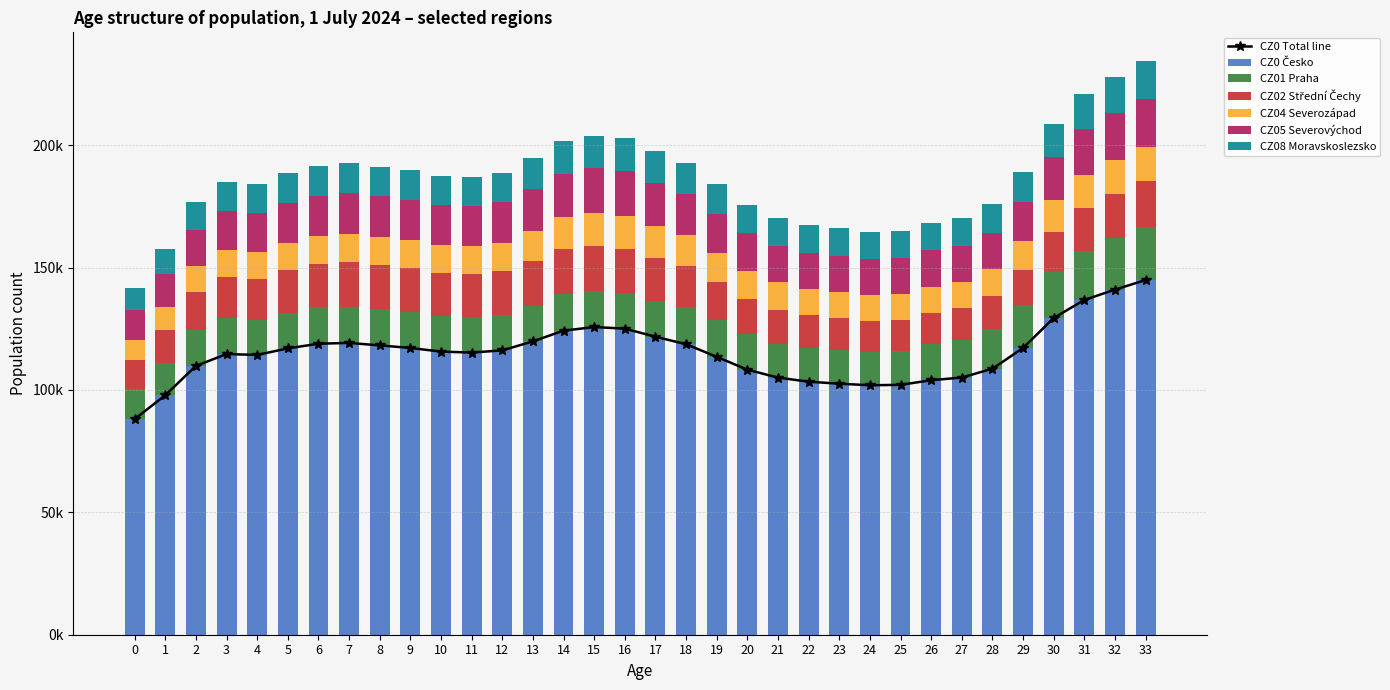

Reading left to right, extract all data points from this chart.

CZ0 Česko: 88106	97858	109845	114673	114324	116997	118900	119228	118219	117171	115679	115291	116181	119870	124236	125706	125079	121758	118698	113547	108293	105063	103383	102572	101925	102105	103978	105096	108682	117157	129401	136789	141014	144910
CZ01 Praha: 12335	13166	14635	14821	14219	14549	14838	14861	14897	14826	14570	14556	14550	14617	14783	14678	14455	14790	15301	14962	14563	13892	13571	13607	13678	13911	14697	15433	16332	17554	19064	20104	20942	21689
CZ02 Střední Čechy: 11869	13618	15736	16840	16876	17427	17906	18076	17829	17851	17649	17562	17814	18240	18506	18574	18259	17504	16792	15640	14401	13805	13492	13108	12640	12526	12872	12941	13417	14455	16061	17362	18258	18883
CZ04 Severozápad: 8208	9180	10258	10777	10945	11096	11279	11550	11544	11496	11464	11388	11678	12373	13013	13375	13434	12944	12352	11799	11438	11201	11007	10946	10659	10591	10666	10521	10861	11746	12974	13442	13567	13855
CZ05 Severovýchod: 12163	13410	15031	15858	16036	16364	16504	16676	16651	16334	16148	16240	16380	17054	17898	18177	18165	17564	16783	15983	15281	14798	14577	14568	14710	14722	14794	14714	15018	15932	17629	18878	19207	19474
CZ08 Moravskoslezsko: 9081	10213	11427	11920	11922	12228	12289	12163	12044	12045	11943	11816	11871	12440	13091	13263	13387	13033	12613	12198	11757	11424	11262	11213	11138	11095	11267	11406	11607	12422	13696	14487	15030	15600